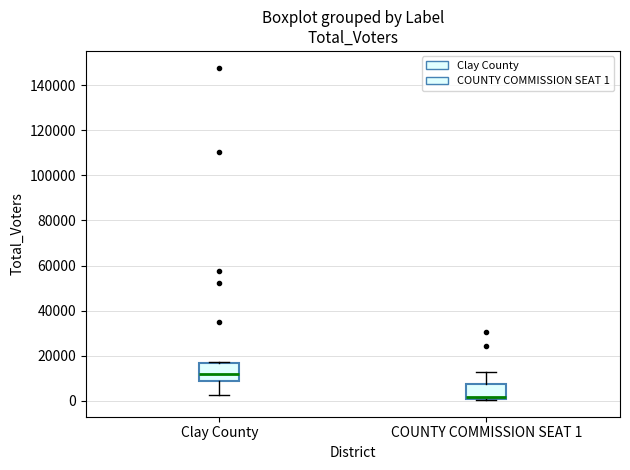

Where is the upper edge of the box for Clay County on the y-axis? The values are not printed on the chart, so give them approximately, as read against the axis.

16000